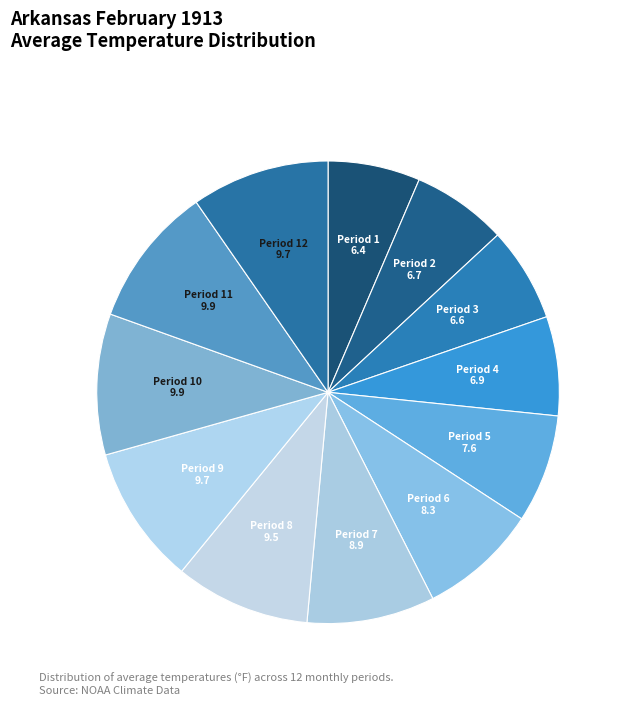

The Period 12 slice represents 10% of the pie. True or false?

True